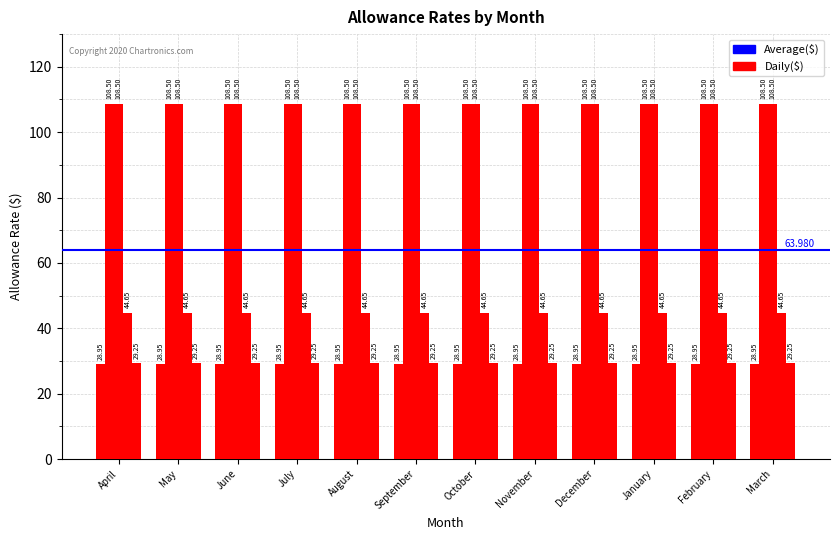

How many bars are there in total?

60